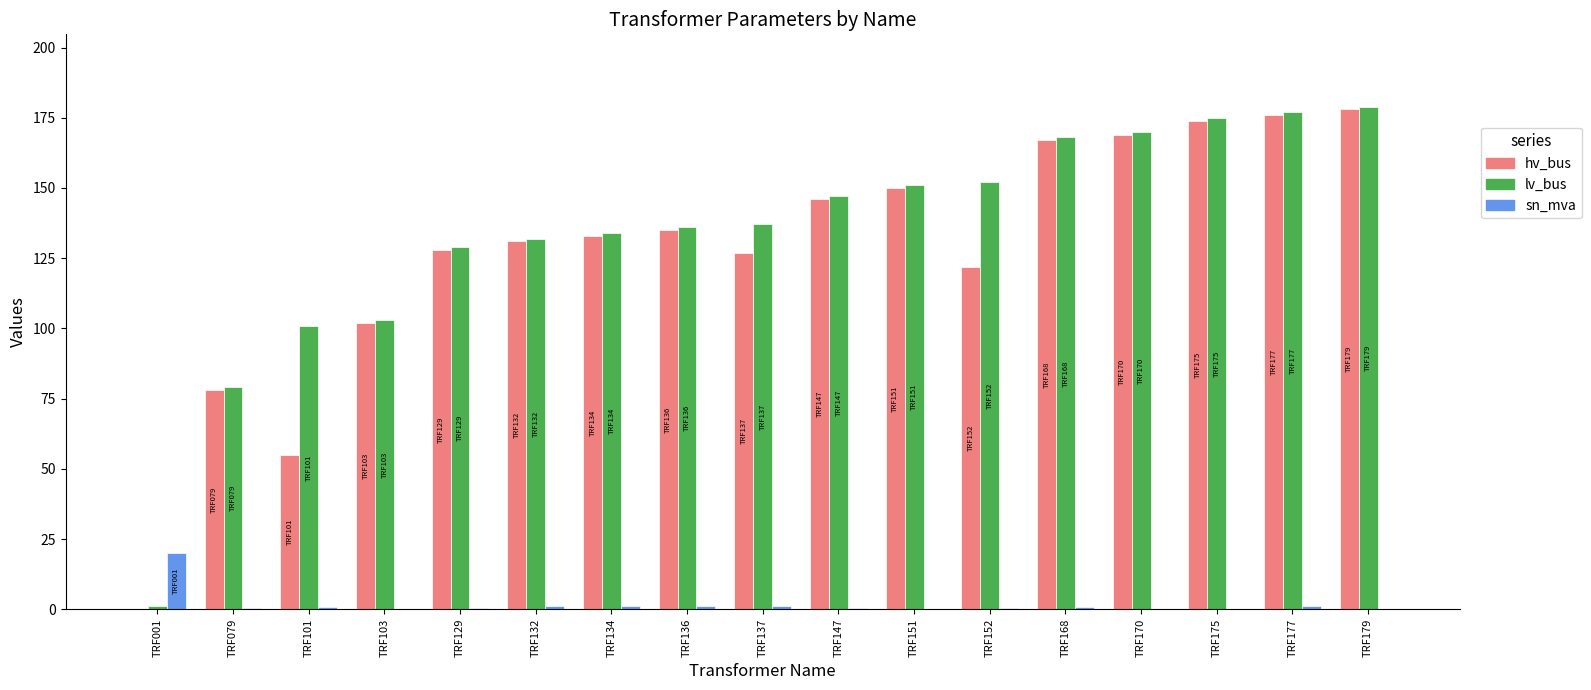

Is the value of lv_bus at TRF137 greater than the value of sn_mva at TRF168?

Yes